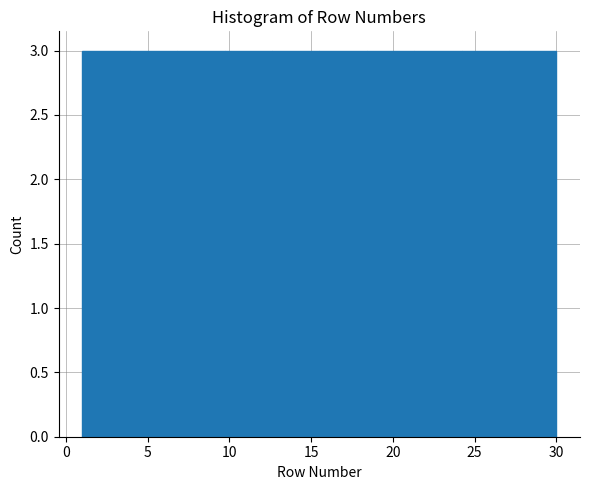

Reading left to right, list every bar in this chart as the range it spans on the x-axis followed by its height. Neither the bar edges nor the heights are printed on the chart, so give them approximately, as read against the axes.

1.0 to 3.9: 3
3.9 to 6.8: 3
6.8 to 9.7: 3
9.7 to 12.6: 3
12.6 to 15.5: 3
15.5 to 18.4: 3
18.4 to 21.3: 3
21.3 to 24.2: 3
24.2 to 27.1: 3
27.1 to 30.0: 3